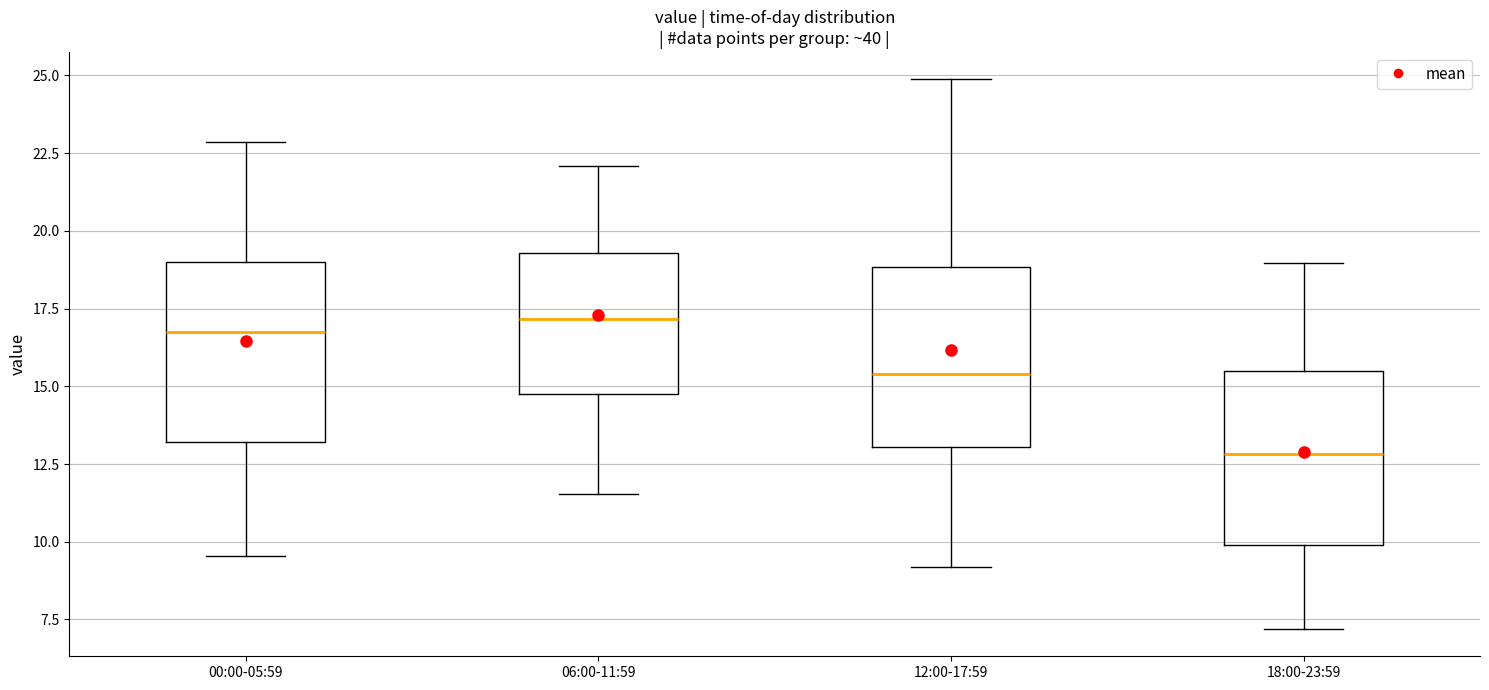

Where does the lower whisker of the box for 06:00-11:59 end on the y-axis? The values are not printed on the chart, so give them approximately, as read against the axis.

11.5